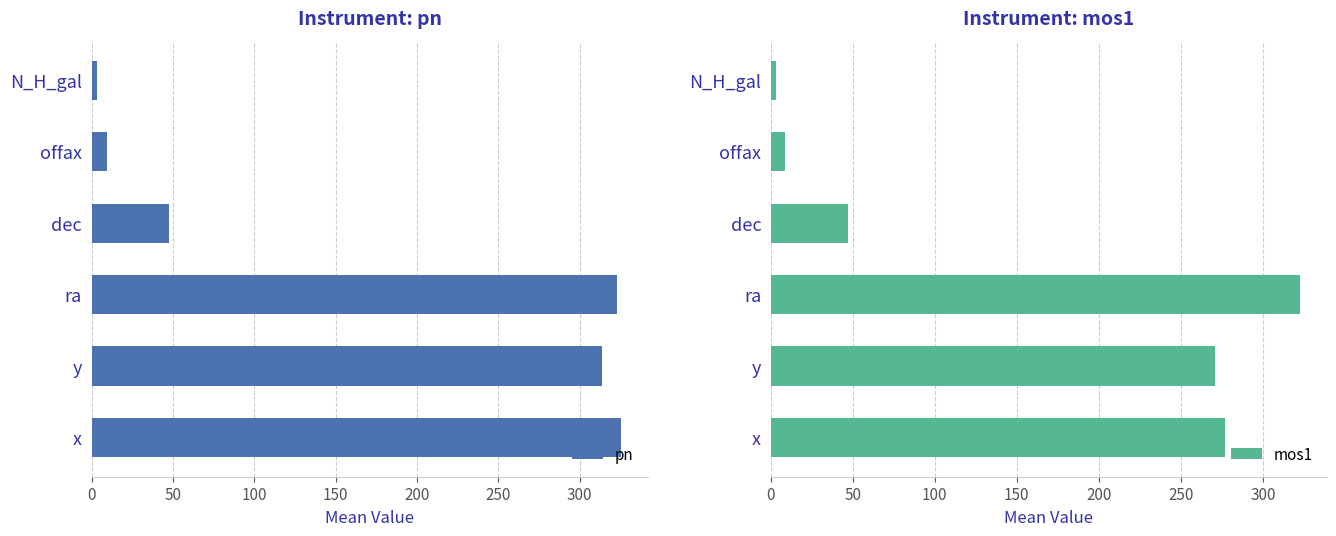

How many distinct data groups are displayed?

2